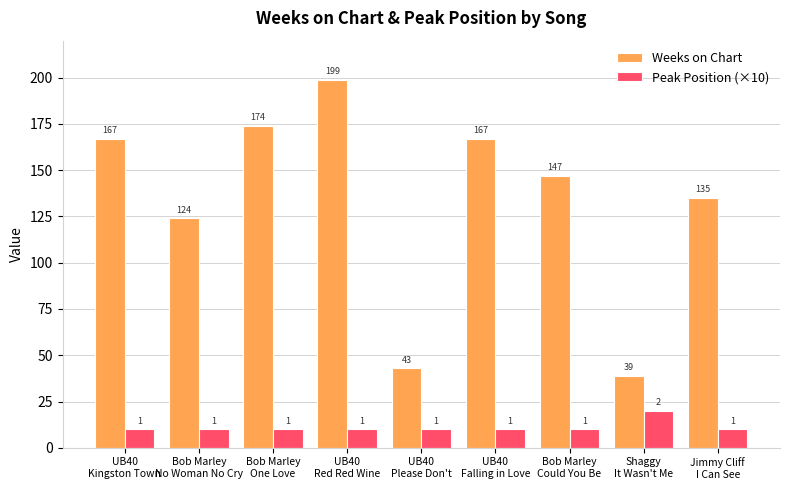

At how many categories does at least one series exceed 128?

6